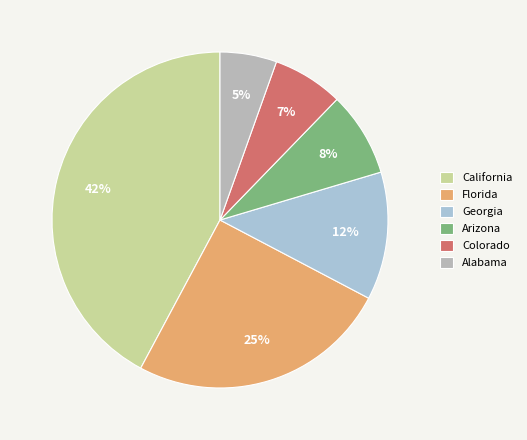

Does any single category account for the majority?

No